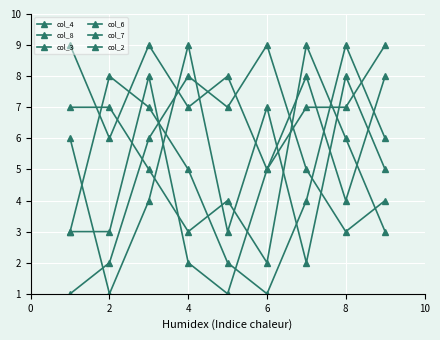

What is the value of the col_4 point at the 2nd from the left?

7